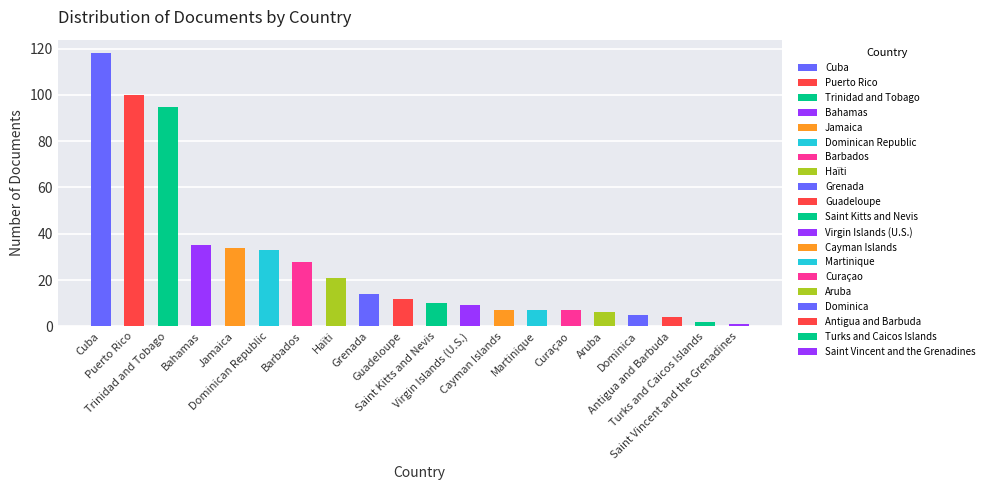

What is the average value?

27